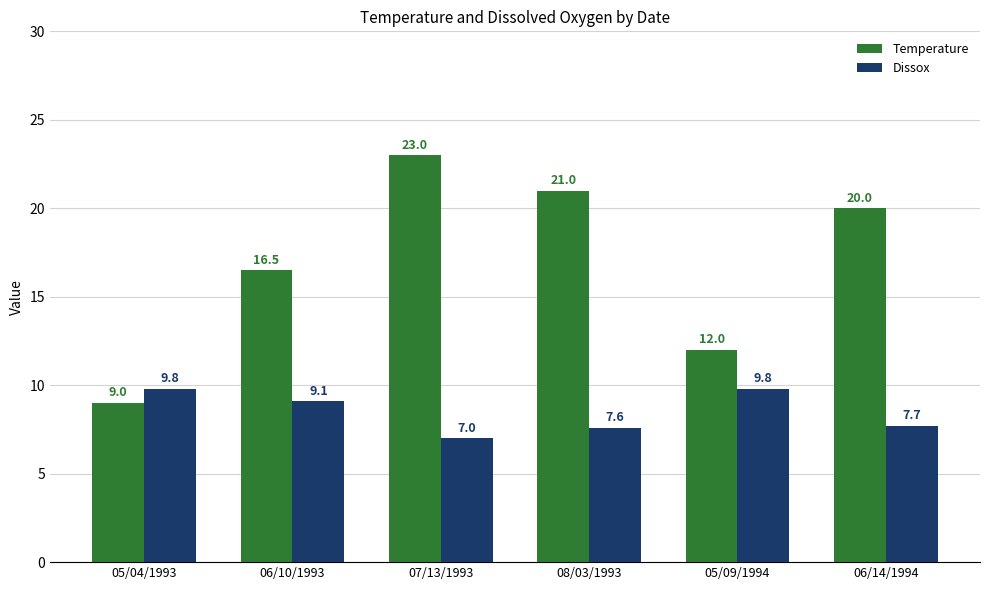

What is the difference between the maximum and minimum values in the Temperature series?

14.0